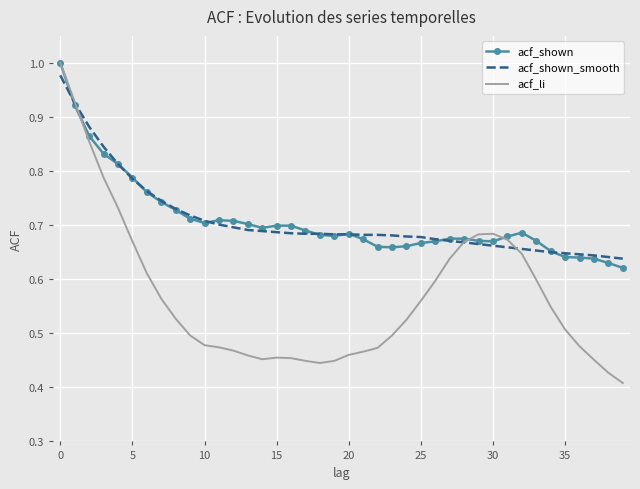

What is the sum of all acf_li values?

22.7